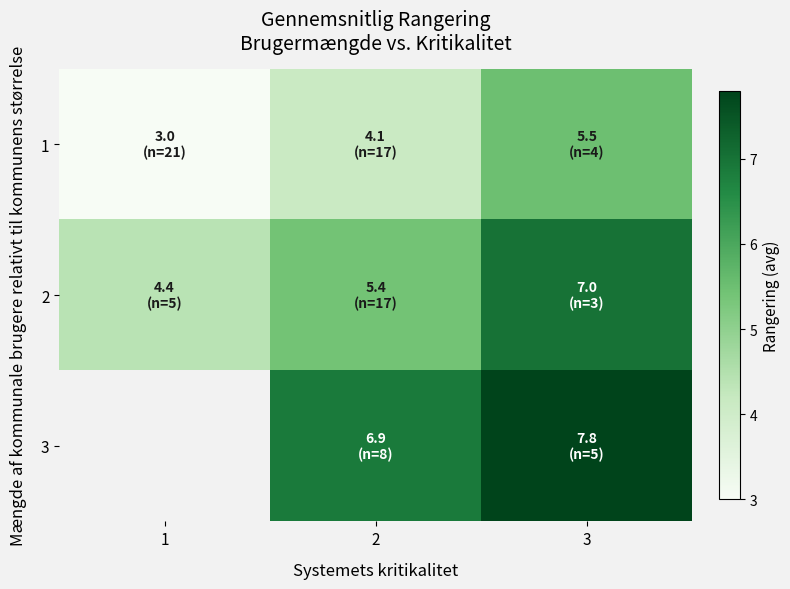

Rank the series by their maximum value, from lowest to highest.

1, 2, 3